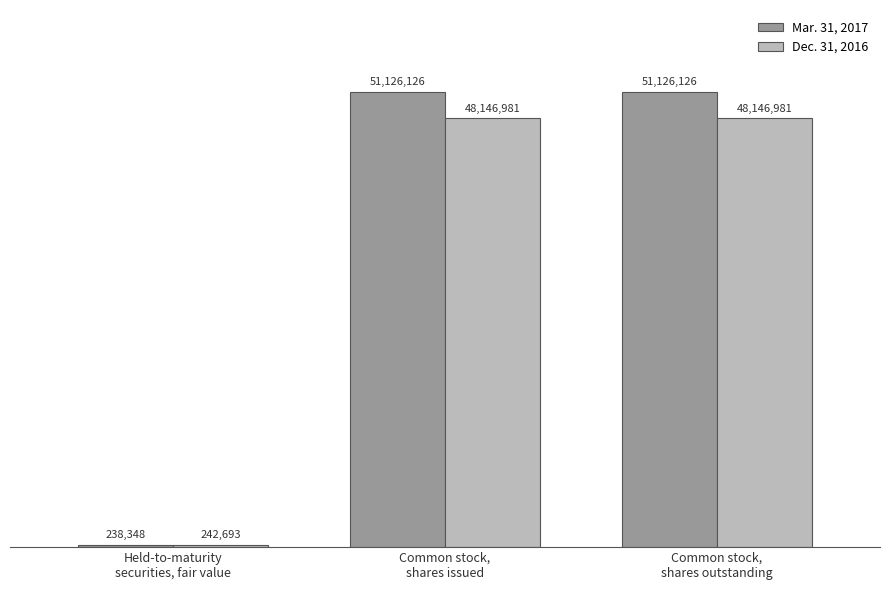

What is the total value across all series at Held-to-maturity
securities, fair value?

481041